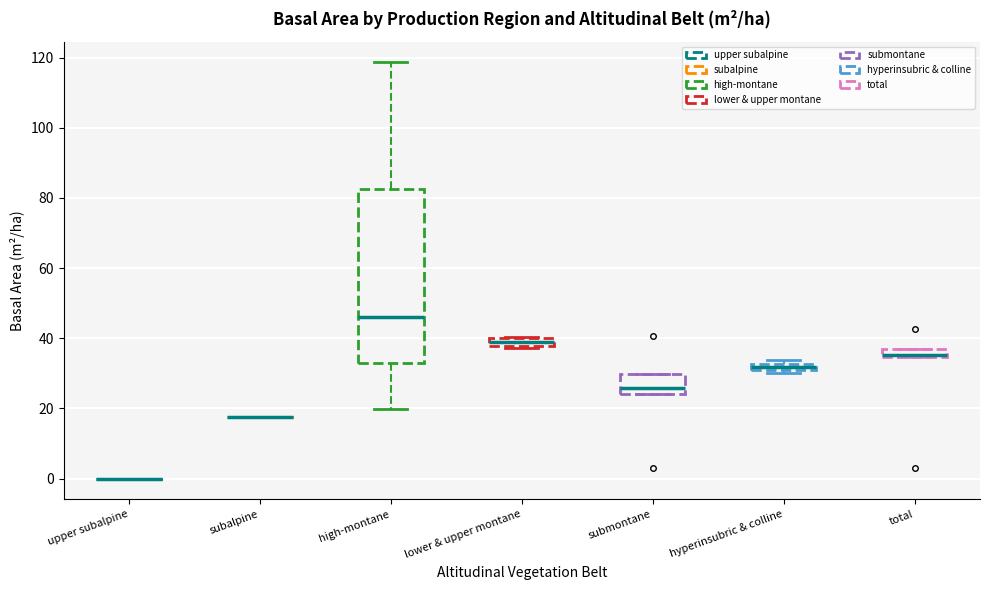

Where does the upper whisker of the box for high-montane end on the y-axis? The values are not printed on the chart, so give them approximately, as read against the axis.

118